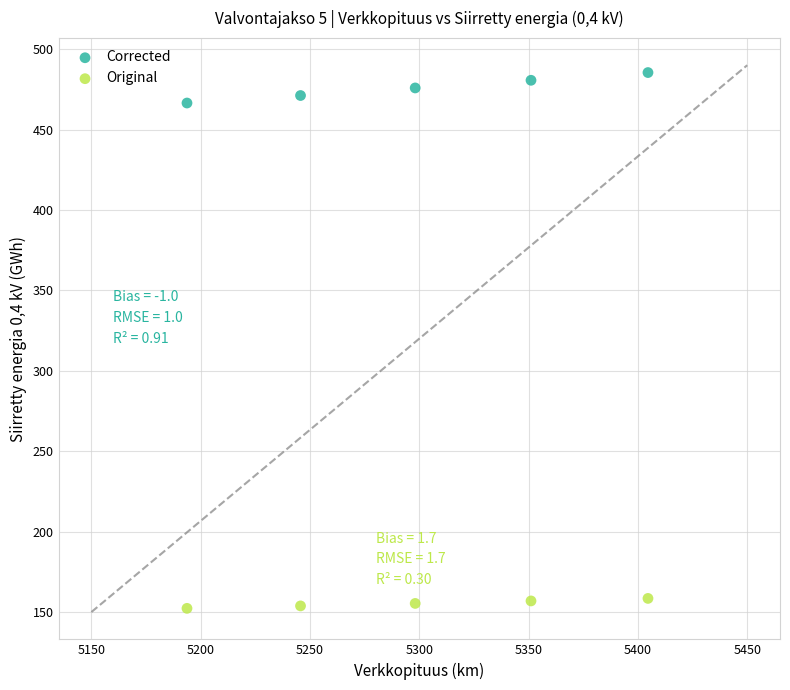

Which series reaches the maximum Y coordinate?

Corrected